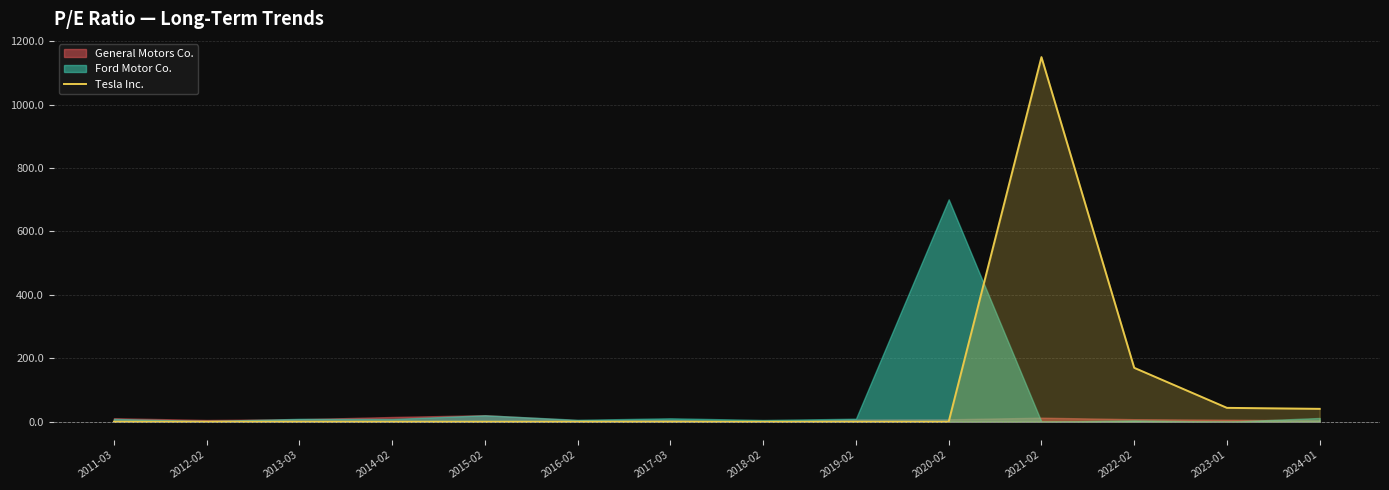

The value of Tesla Inc. at 2011-03 is -679.8. True or false?

False